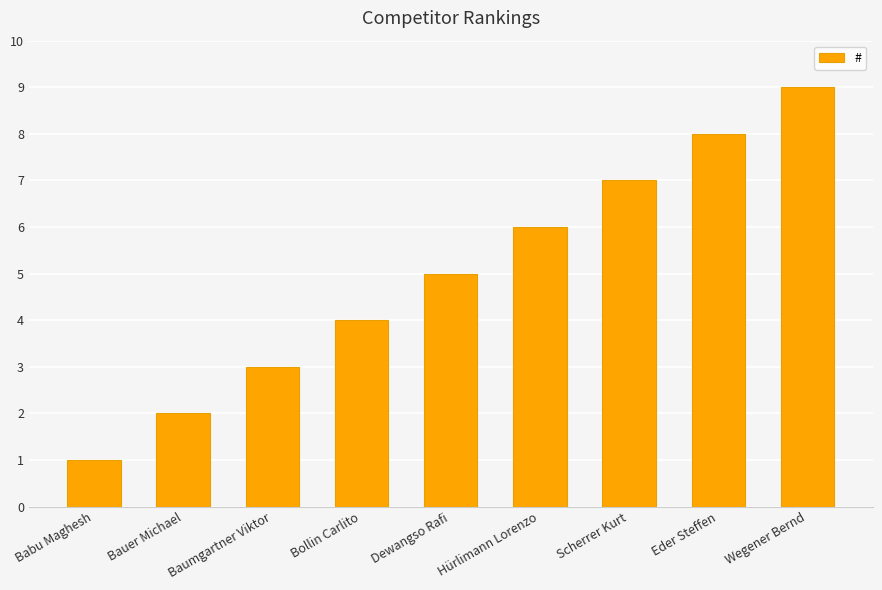

How many categories are shown in the chart?

9